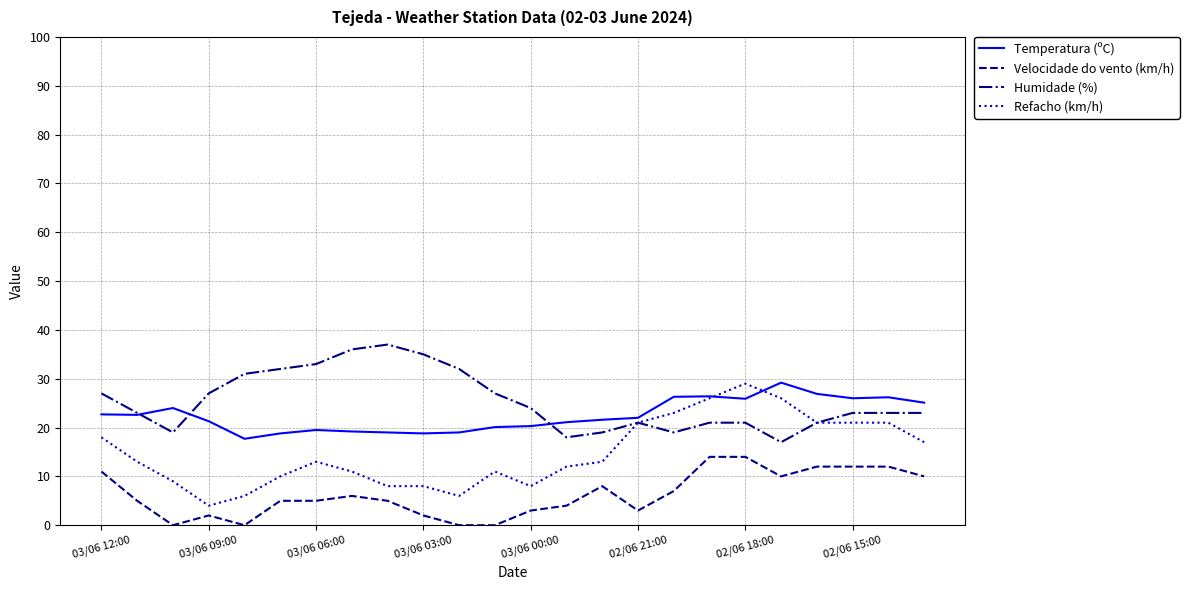

What is the minimum value for Humidade (%)?

17.0